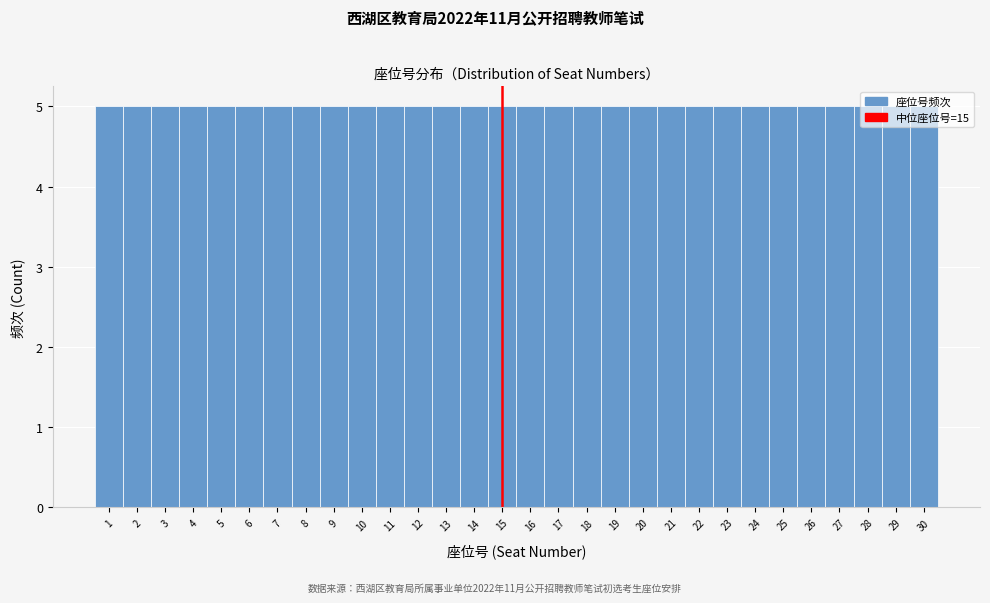

Reading left to right, transcribe this chart: for each bar, give the range it covers on the x-axis and its height. The values are not printed on the chart, so give them approximately, as read against the axis.

0.5 to 1.5: 5
1.5 to 2.5: 5
2.5 to 3.5: 5
3.5 to 4.5: 5
4.5 to 5.5: 5
5.5 to 6.5: 5
6.5 to 7.5: 5
7.5 to 8.5: 5
8.5 to 9.5: 5
9.5 to 10.5: 5
10.5 to 11.5: 5
11.5 to 12.5: 5
12.5 to 13.5: 5
13.5 to 14.5: 5
14.5 to 15.5: 5
15.5 to 16.5: 5
16.5 to 17.5: 5
17.5 to 18.5: 5
18.5 to 19.5: 5
19.5 to 20.5: 5
20.5 to 21.5: 5
21.5 to 22.5: 5
22.5 to 23.5: 5
23.5 to 24.5: 5
24.5 to 25.5: 5
25.5 to 26.5: 5
26.5 to 27.5: 5
27.5 to 28.5: 5
28.5 to 29.5: 5
29.5 to 30.5: 5